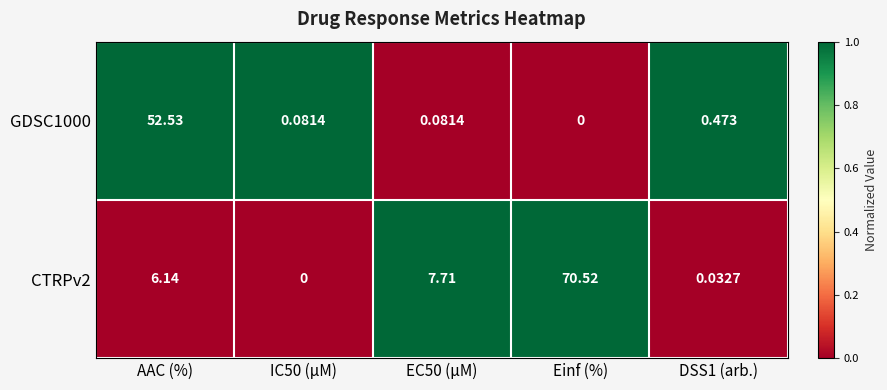

At which category does the chart reach its peak across all series?

Einf (%)